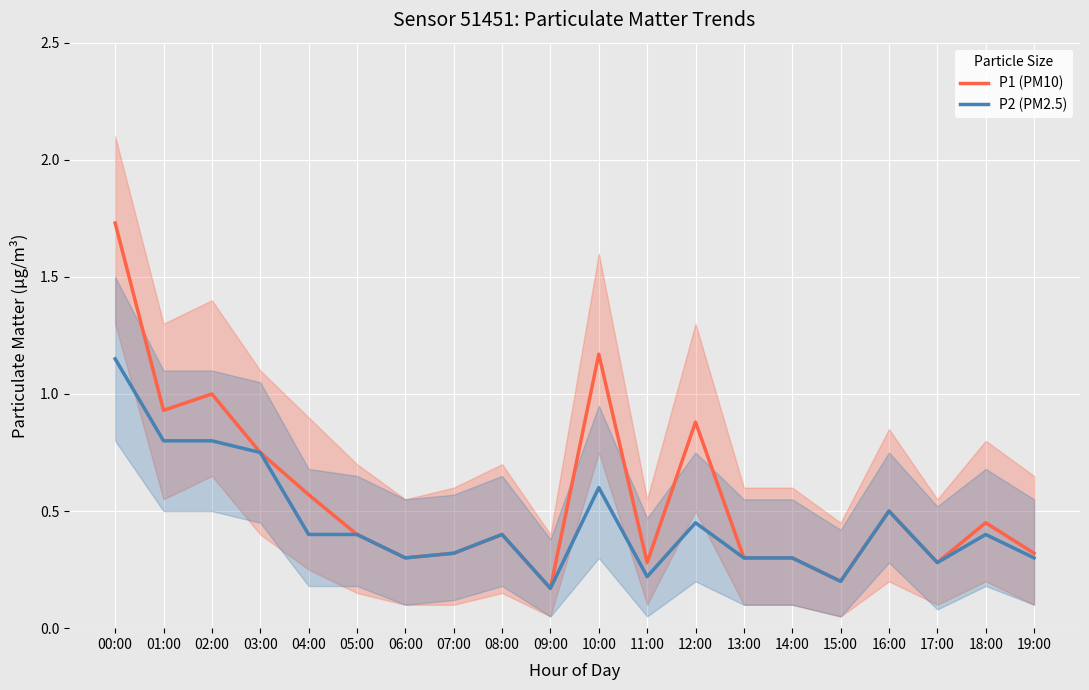

What is the sum of the P2 (PM2.5) values at 19:00 and 11:00?

0.5